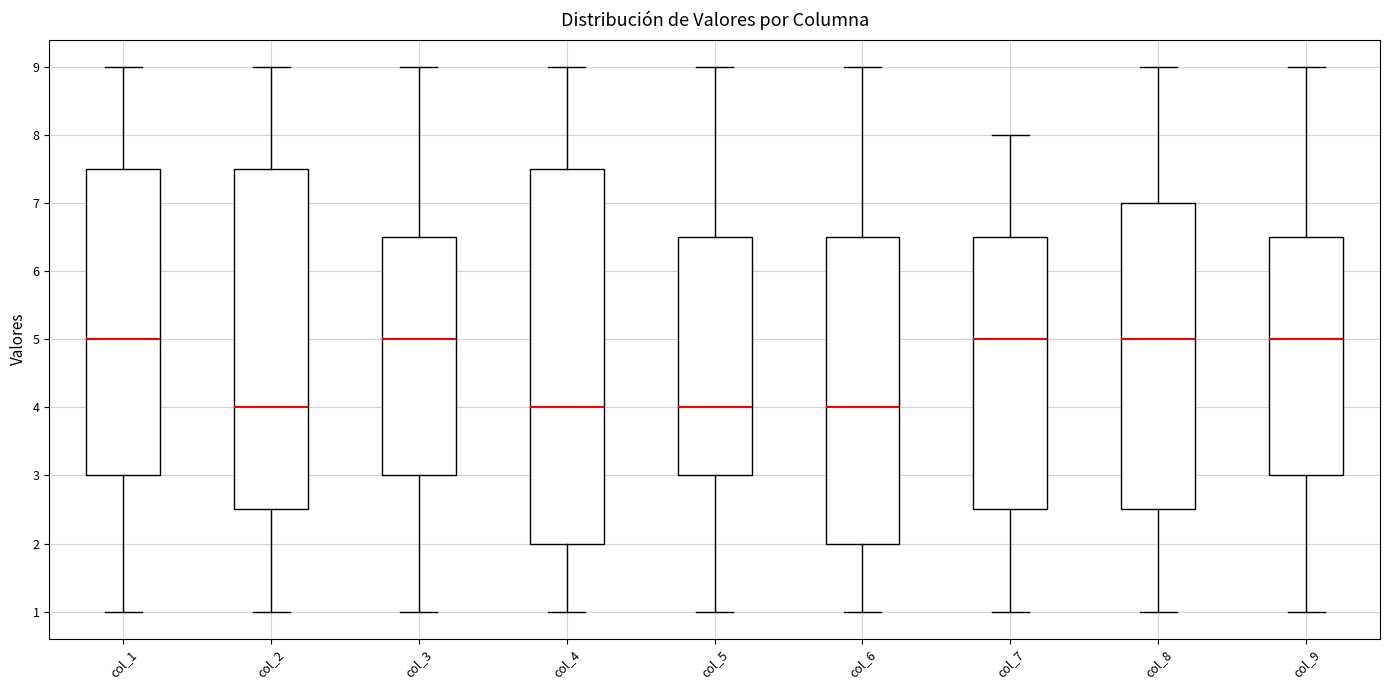

Reading left to right, transcribe this box plot: for each box, give where its median line is, the range the box spans, and where its two whiskers end, as read against the y-axis. The values are not printed on the chart, so give them approximately, as read against the axis.

col_1: median 5.0, box 3.0 to 7.5, whiskers 1.0 to 9.0
col_2: median 4.0, box 2.5 to 7.5, whiskers 1.0 to 9.0
col_3: median 5.0, box 3.0 to 6.5, whiskers 1.0 to 9.0
col_4: median 4.0, box 2.0 to 7.5, whiskers 1.0 to 9.0
col_5: median 4.0, box 3.0 to 6.5, whiskers 1.0 to 9.0
col_6: median 4.0, box 2.0 to 6.5, whiskers 1.0 to 9.0
col_7: median 5.0, box 2.5 to 6.5, whiskers 1.0 to 8.0
col_8: median 5.0, box 2.5 to 7.0, whiskers 1.0 to 9.0
col_9: median 5.0, box 3.0 to 6.5, whiskers 1.0 to 9.0